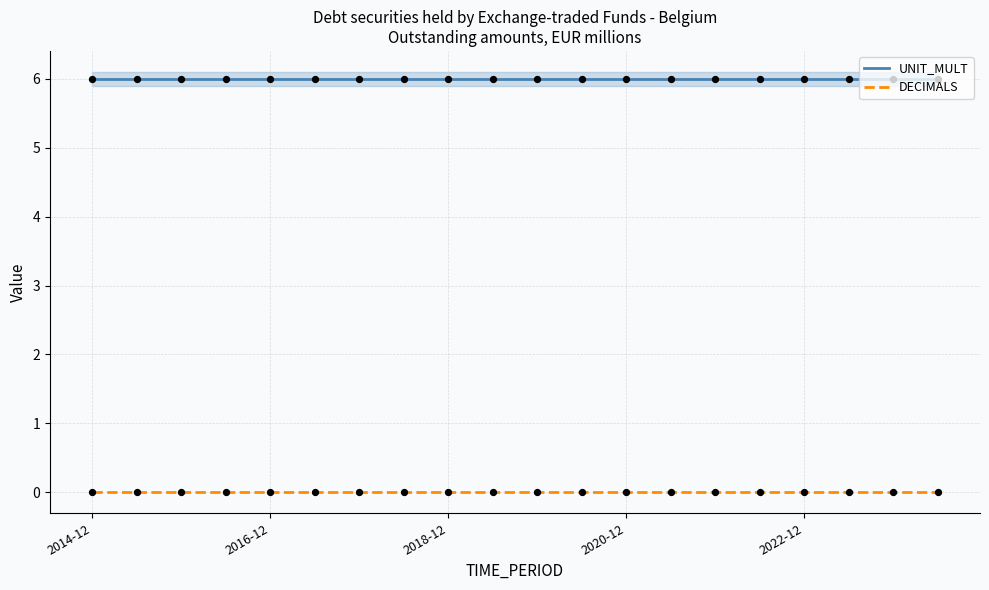

Which series contains the lowest Y value?

DECIMALS